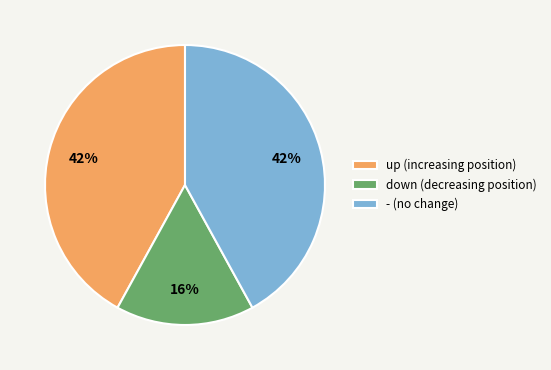

Which has a higher value, down or up?

up